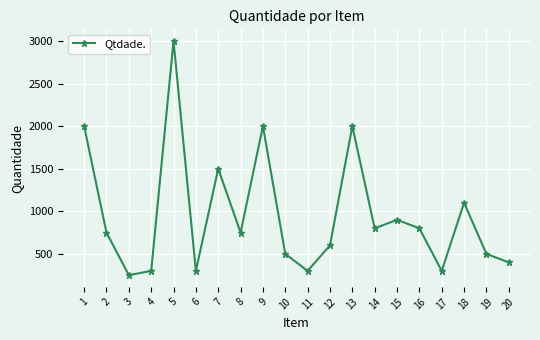

How many values are below 750?

9